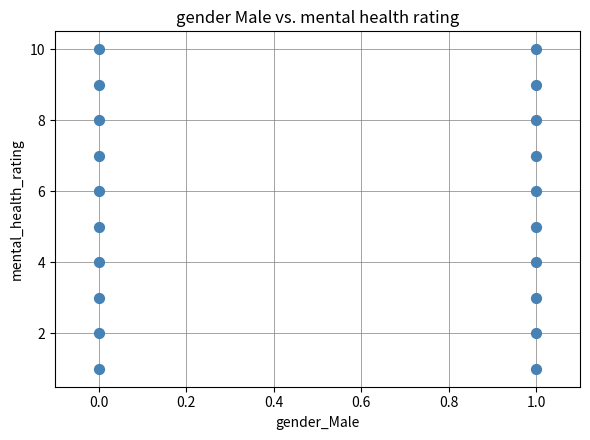

How many points are shown in the scatter plot?

20